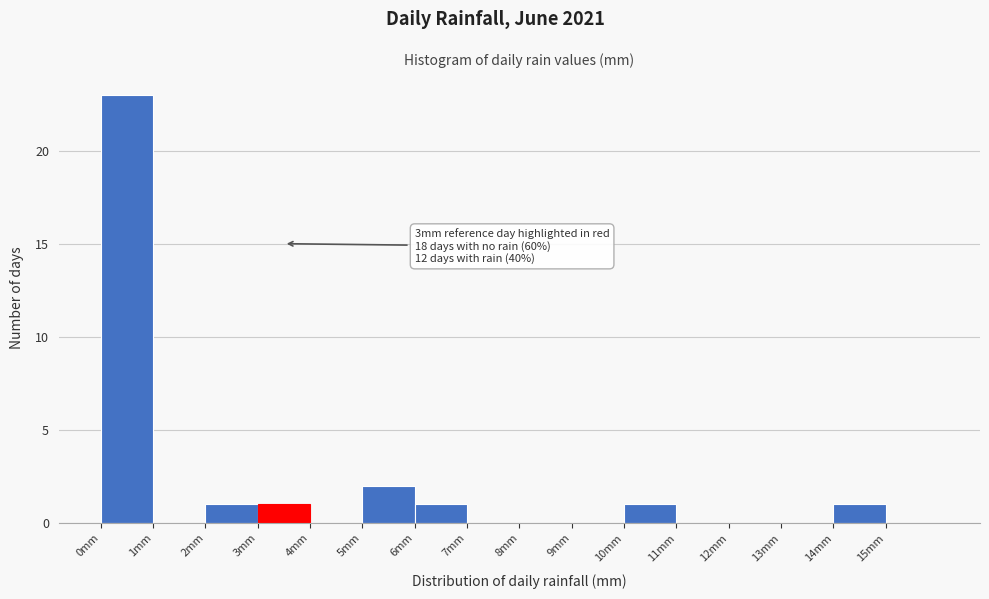

Over which range of the x-axis is the bar tallest?

0 to 1